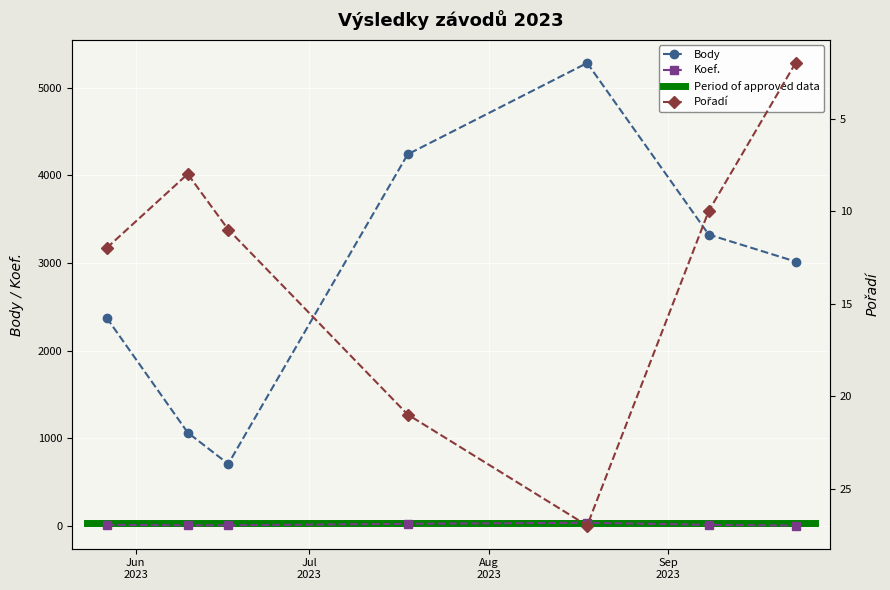

Rank the series by their maximum value, from lowest to highest.

Pořadí, Koef., Body